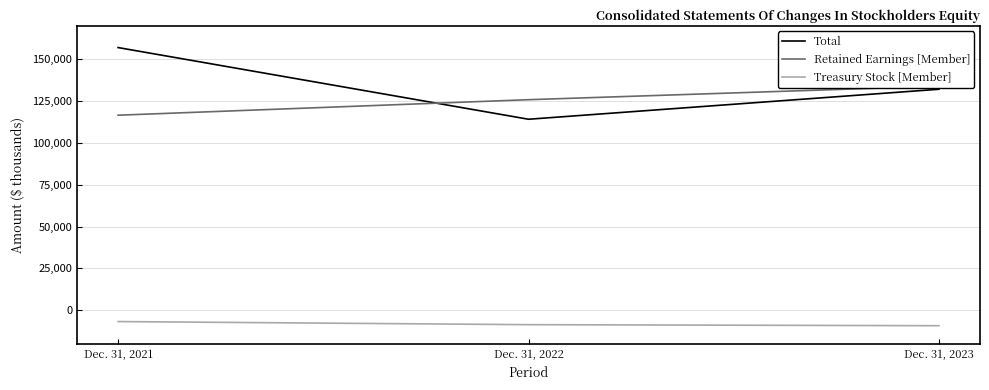

True or false: Treasury Stock [Member] has a value of -9274 at Dec. 31, 2023.

True